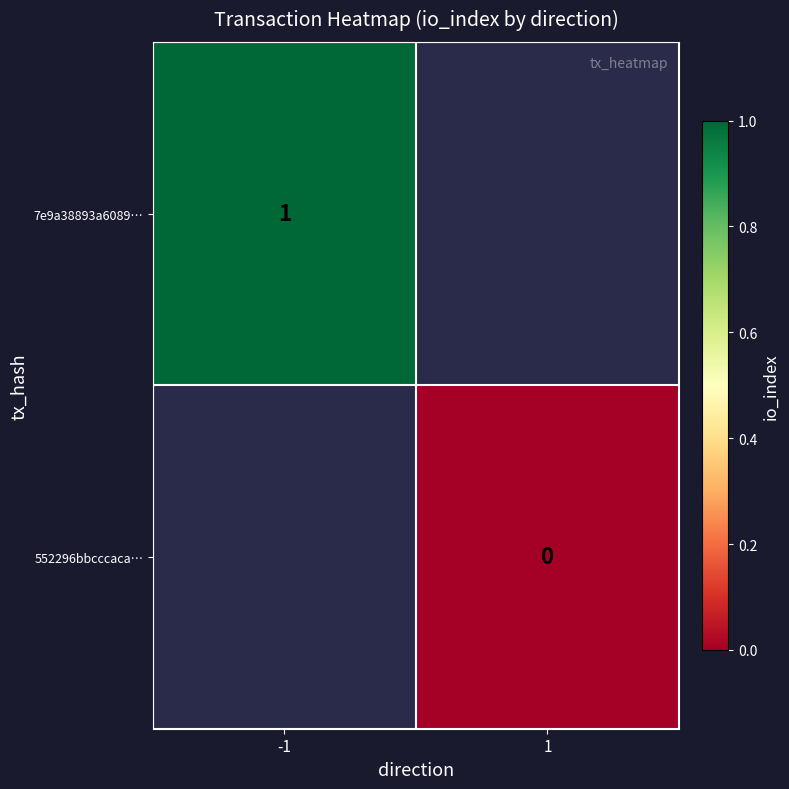

True or false: 7e9a38893a6089… has a value of 0.7 at -1.

False